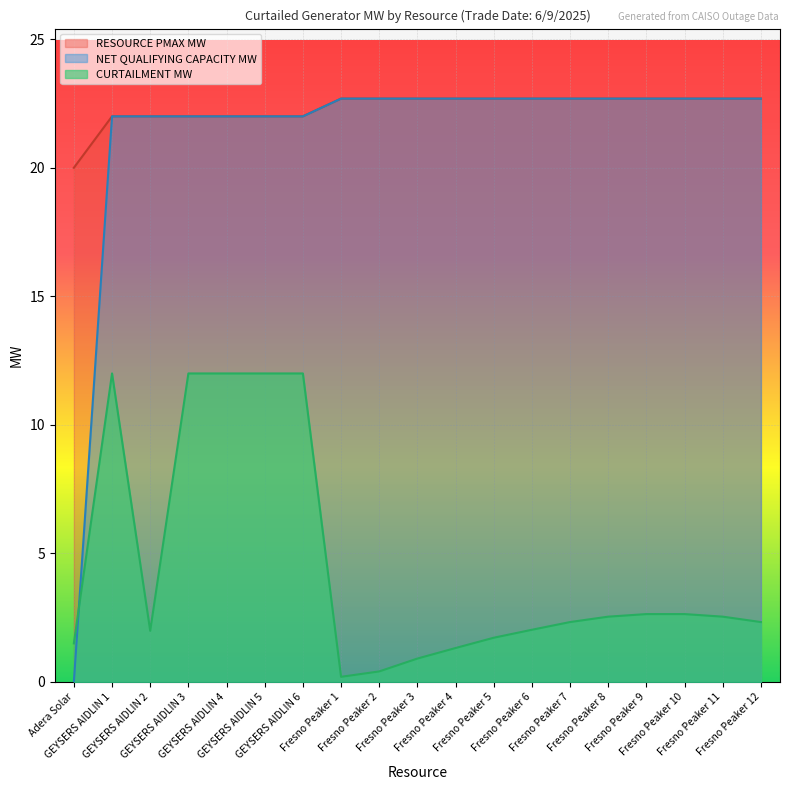

What is the sum of the RESOURCE PMAX MW values at Fresno Peaker 1 and Fresno Peaker 7?

45.4